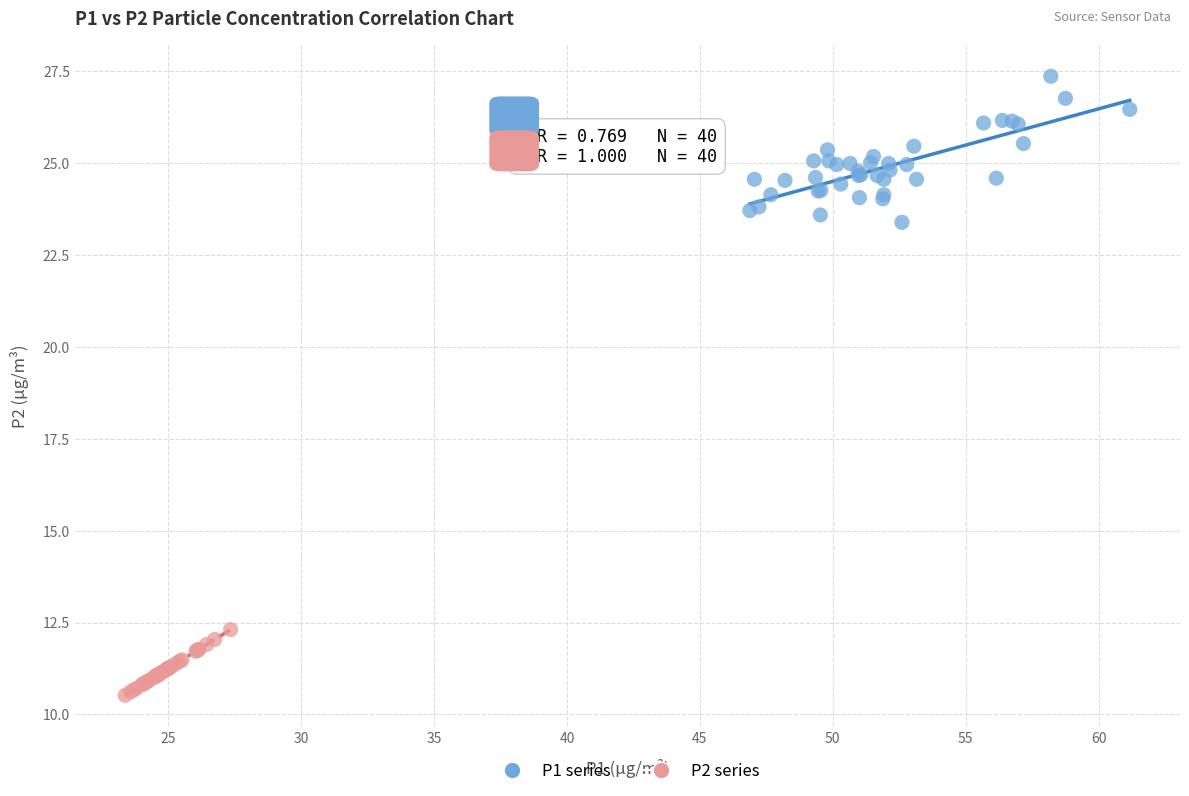

Which series has the largest Y range (max minus min)?

P1 series